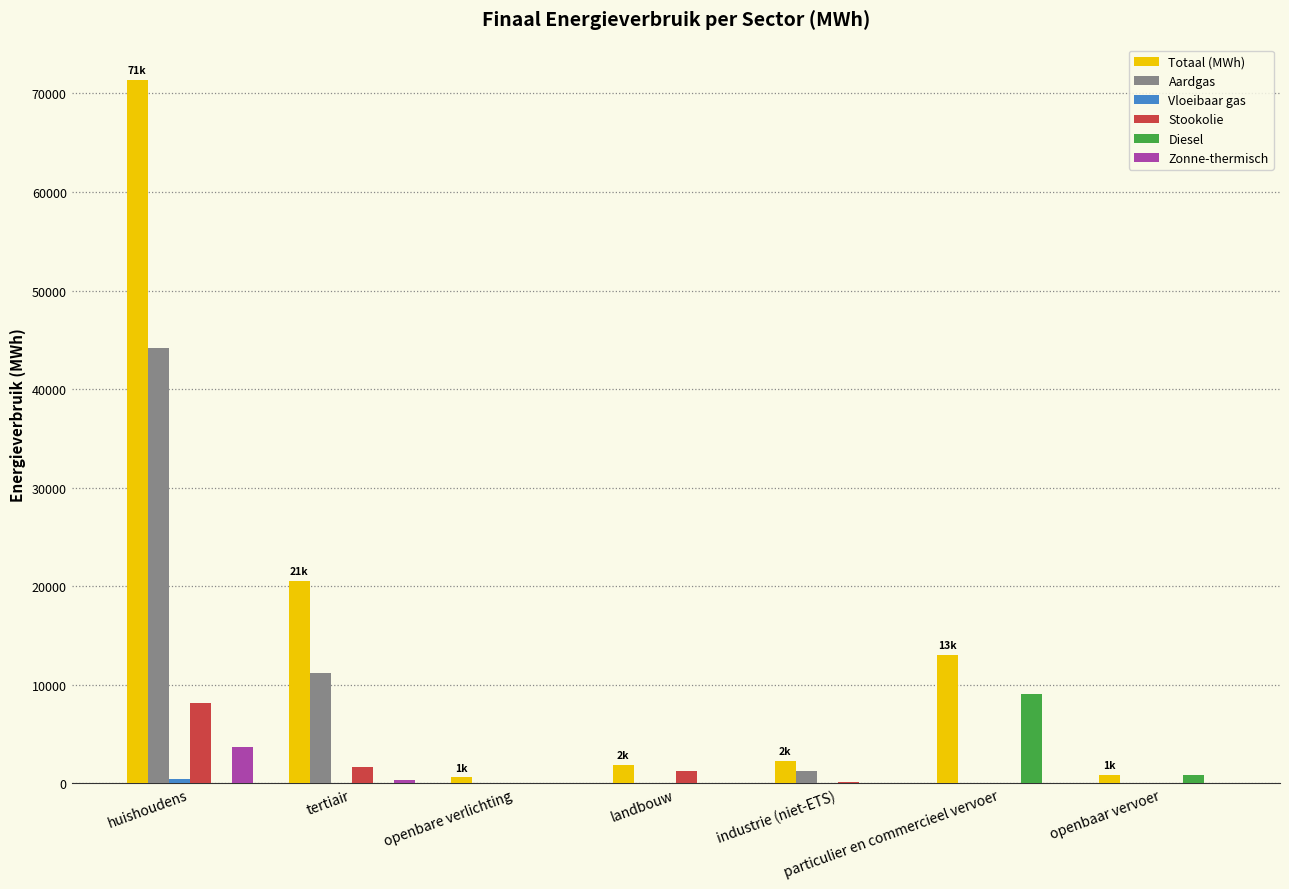

Which series has the largest total across all categories?

Totaal (MWh)